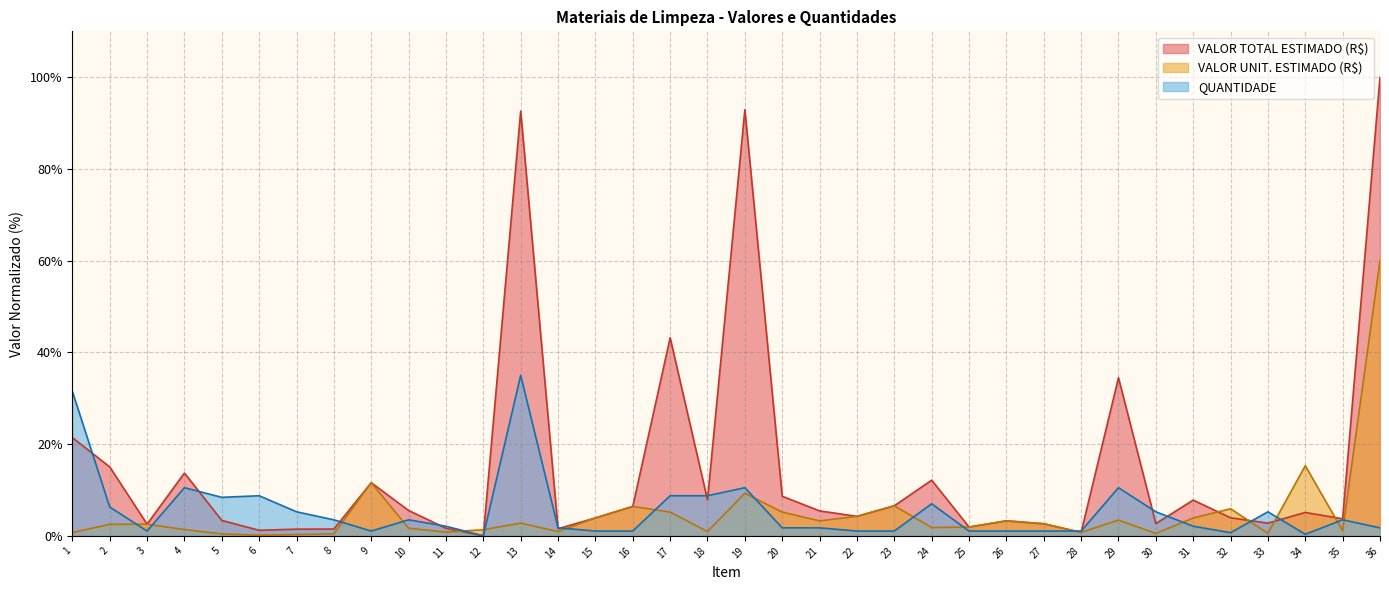

The value of VALOR UNIT. ESTIMADO (R$) at 13 is 4.7. True or false?

False